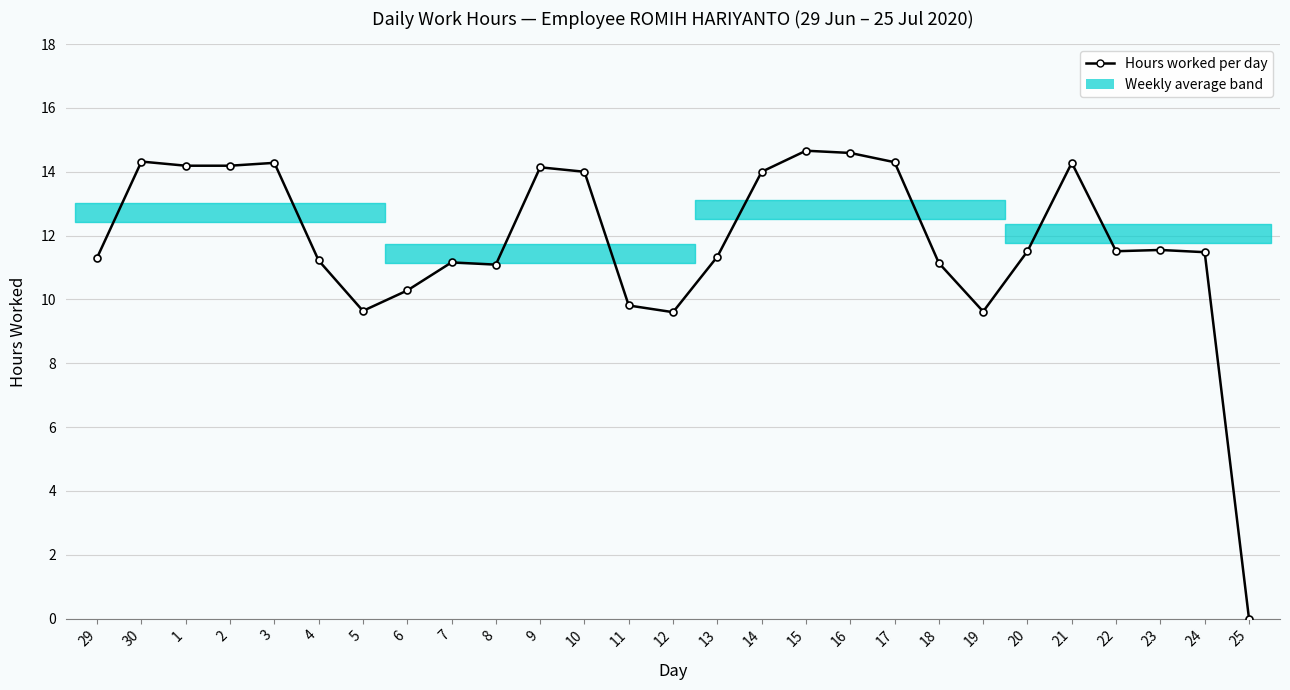

What is the value of the 16th point from the left?

14.0